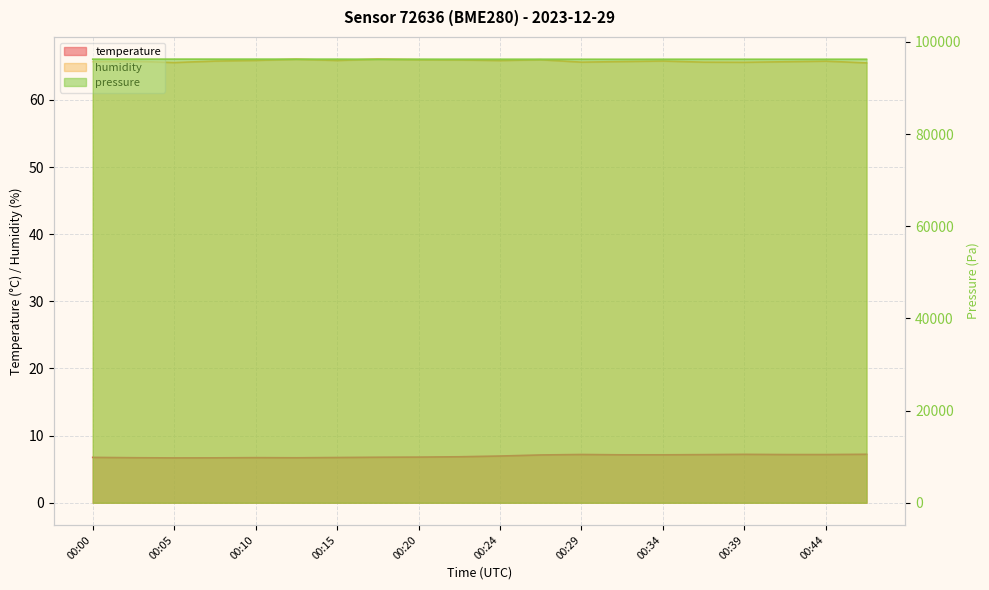

Count the number of categories in the chart.

20